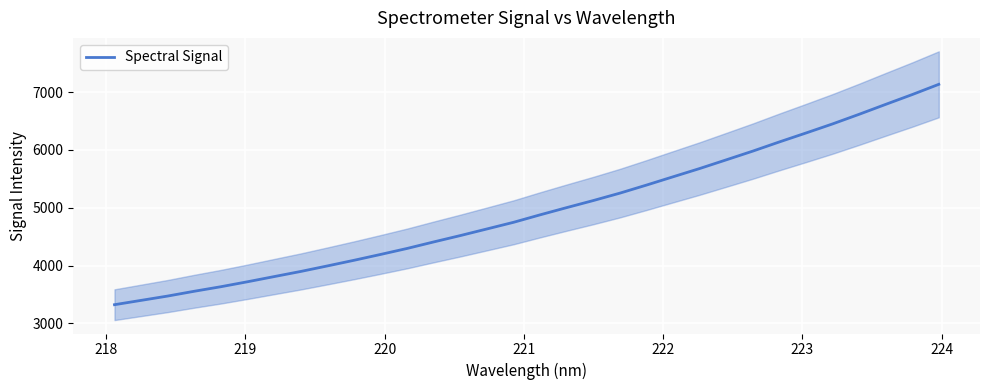

What is the minimum value for Spectral Signal?

3323.3